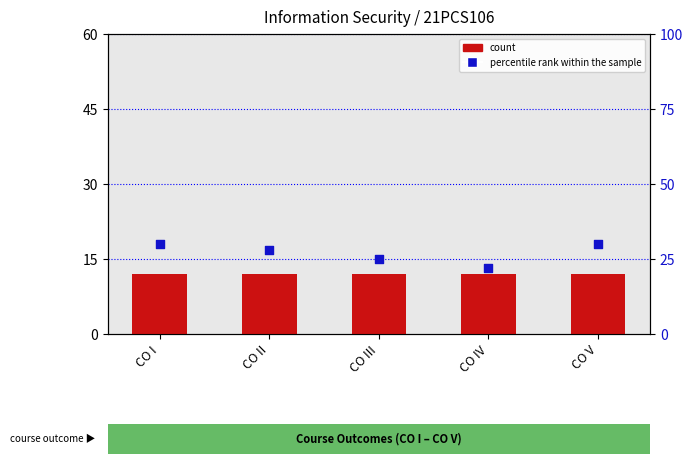

What are all the series names shown in the legend?

count, percentile rank within the sample